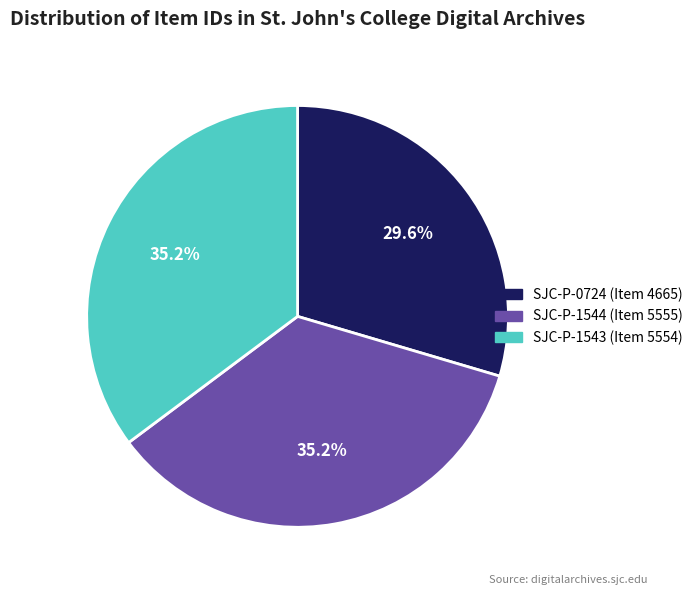

Which slice is the smallest?

SJC-P-0724 (Item 4665)